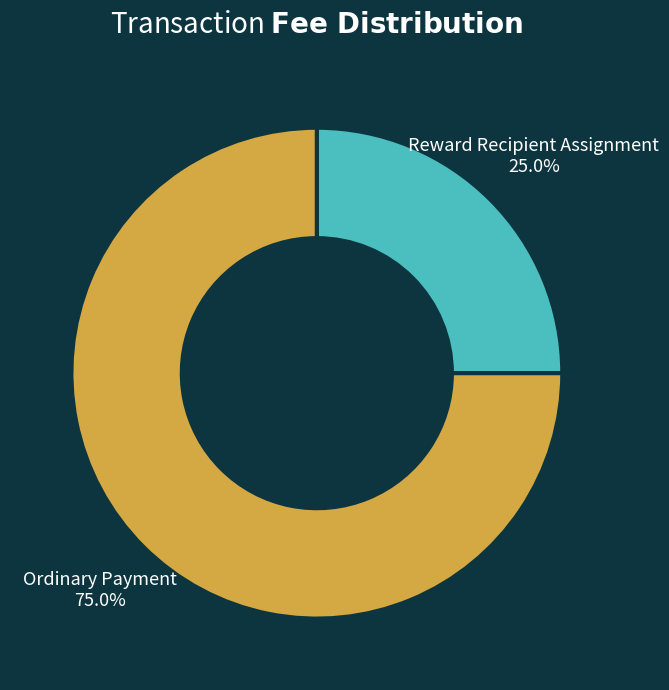

What percentage is the Reward Recipient Assignment slice, to the nearest percent?

25%